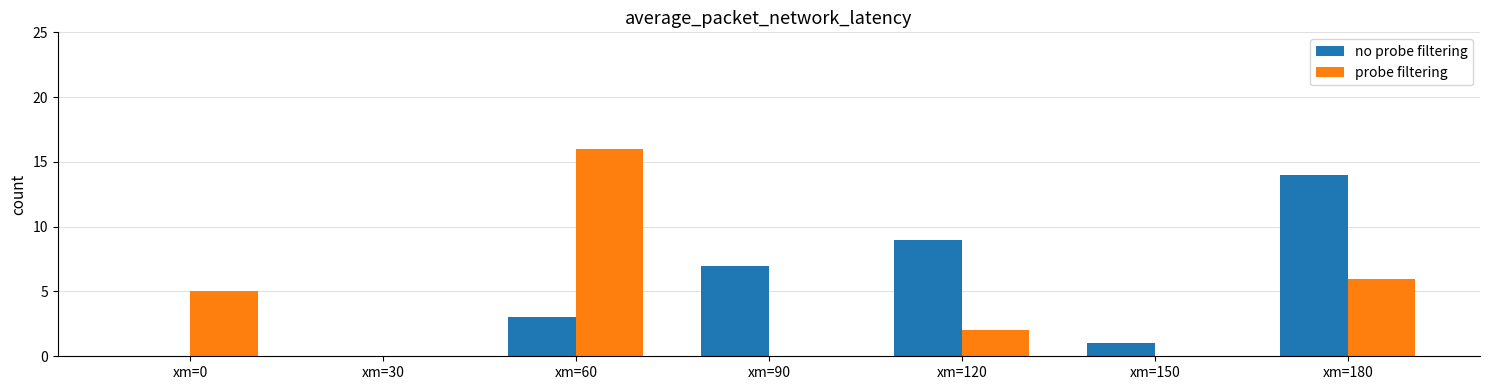

The value of probe filtering at xm=120 is 1. True or false?

False